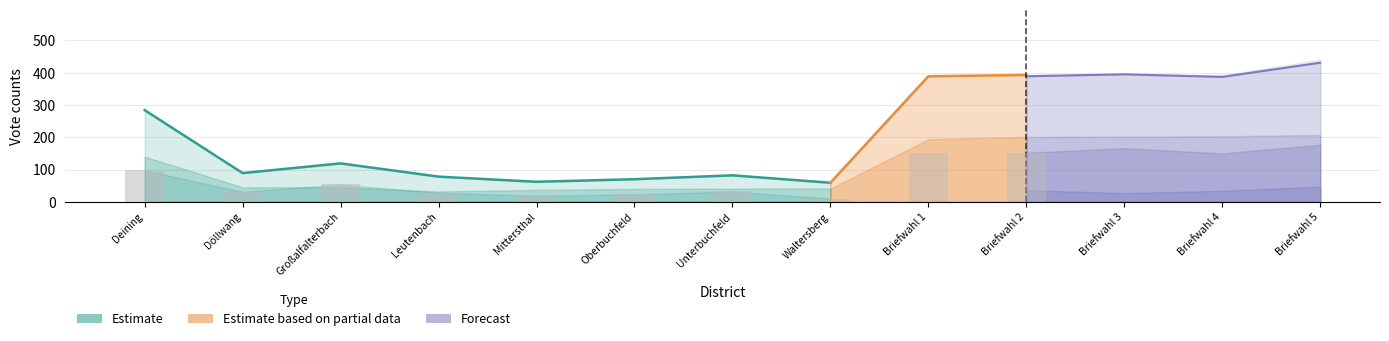

The D5 series shows 27 at Briefwahl 3. True or false?

True